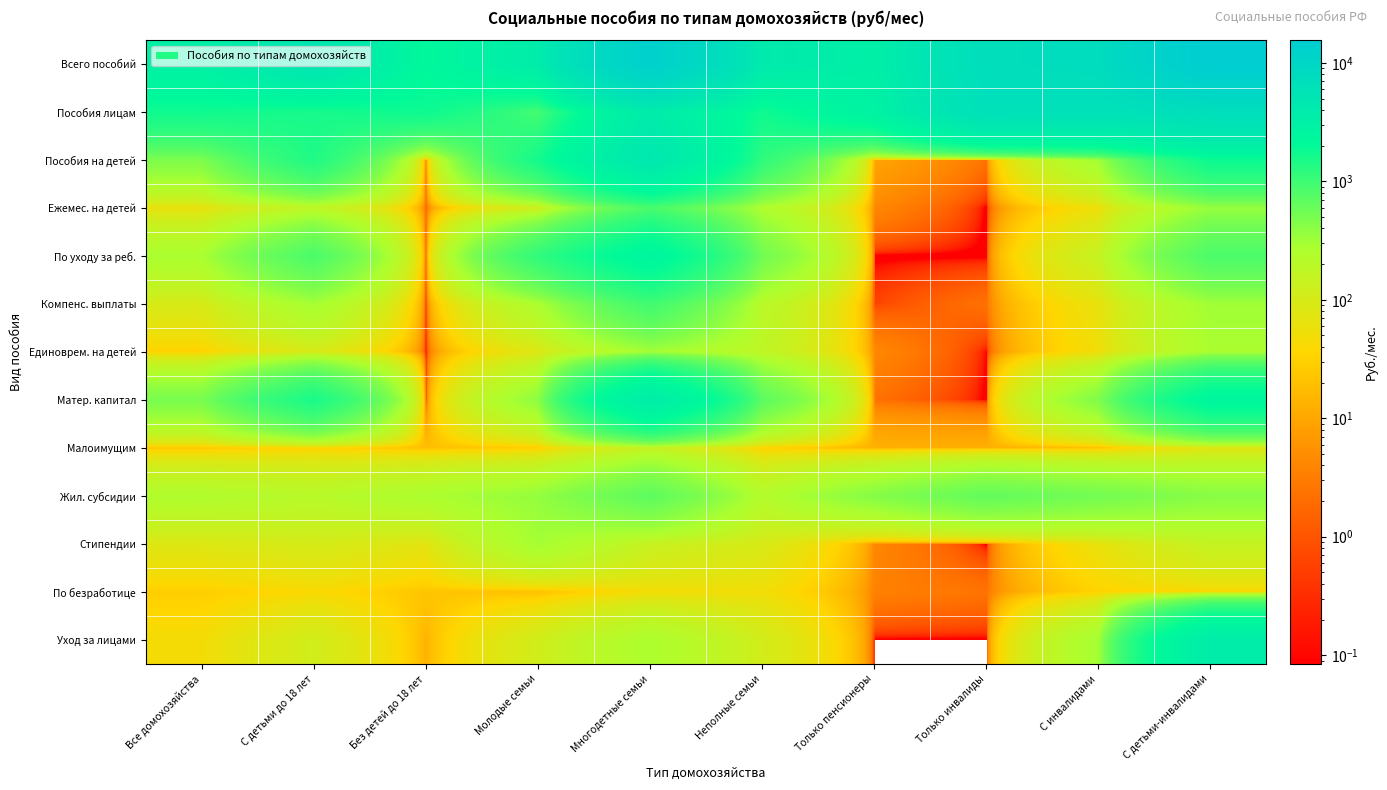

Which series has the largest range (max minus min)?

Всего пособий